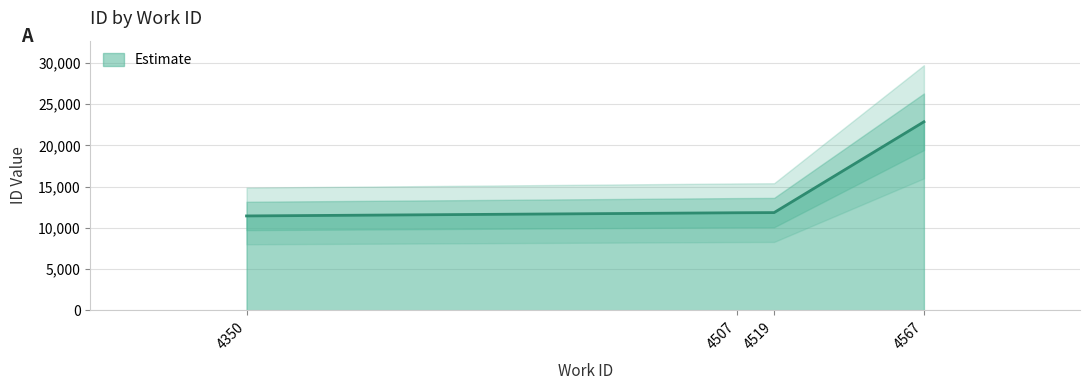

What is the value of the 1st point from the left?

11454